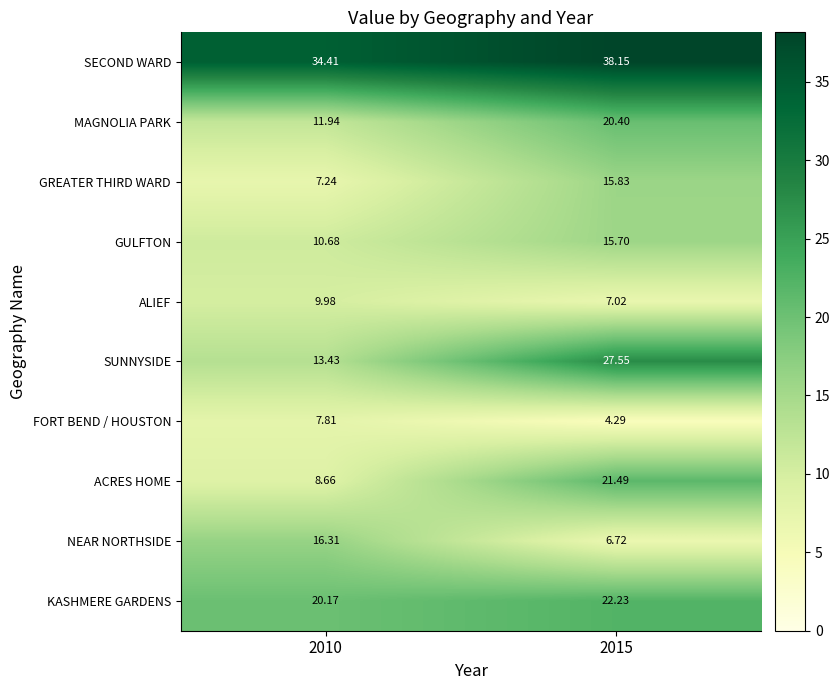

What is the total value across all series at 2015?

179.4